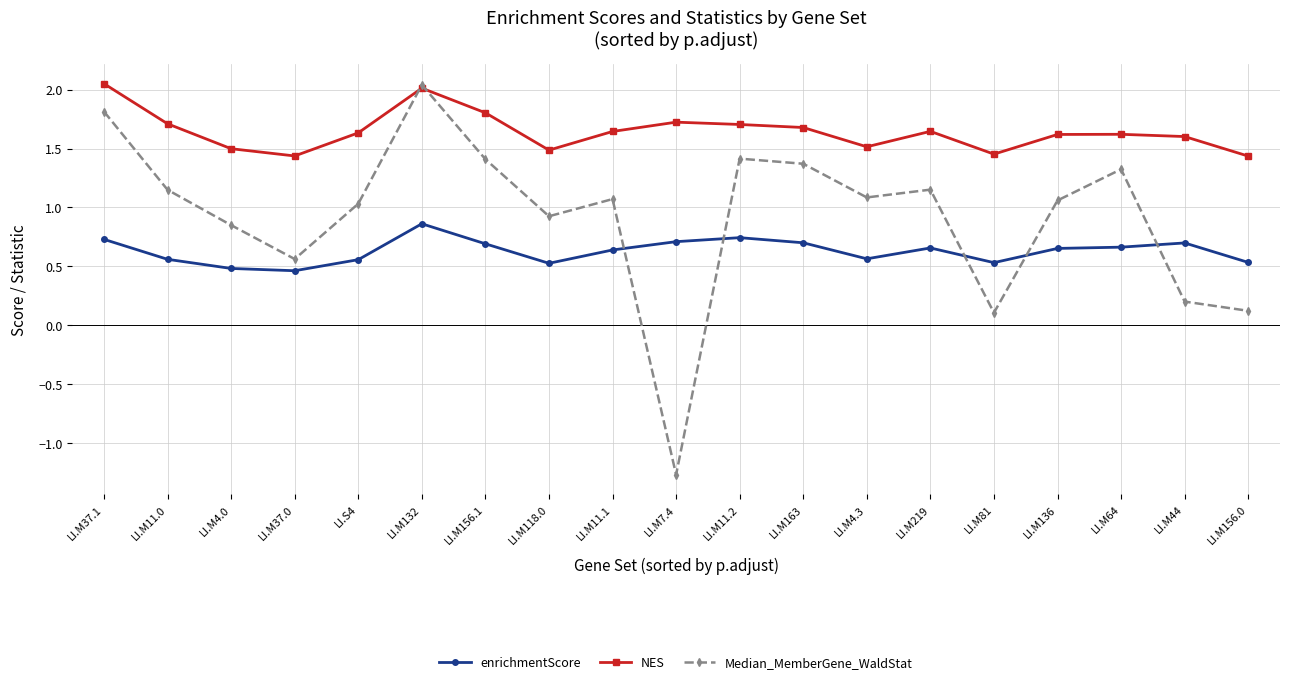

True or false: NES and enrichmentScore cross at least once.

False